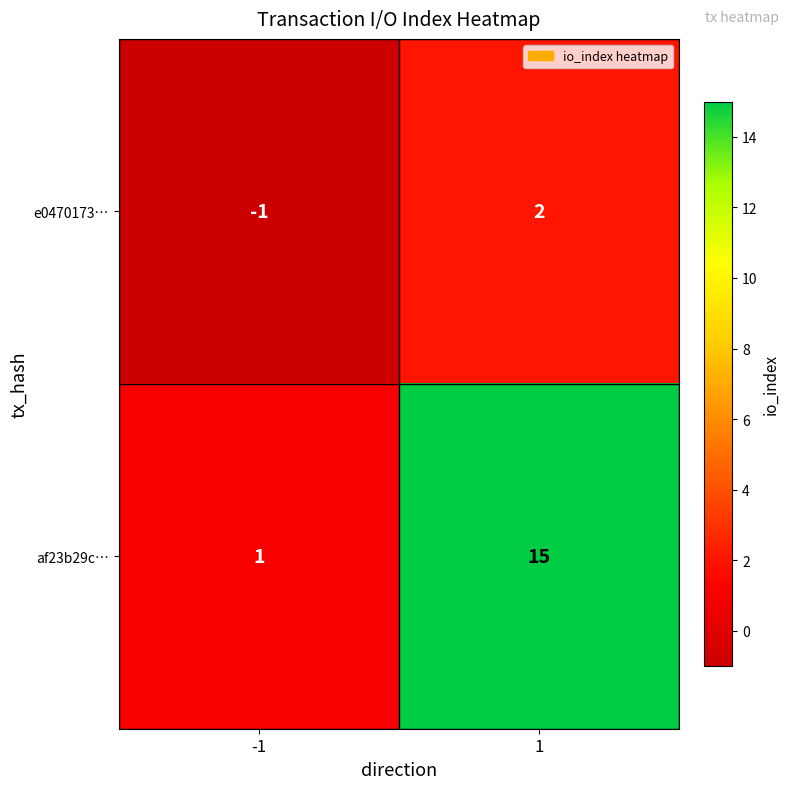

Reading left to right, transcribe all the data shown in this chart.

e0470173…: -1=-1	1=2
af23b29c…: -1=1	1=15